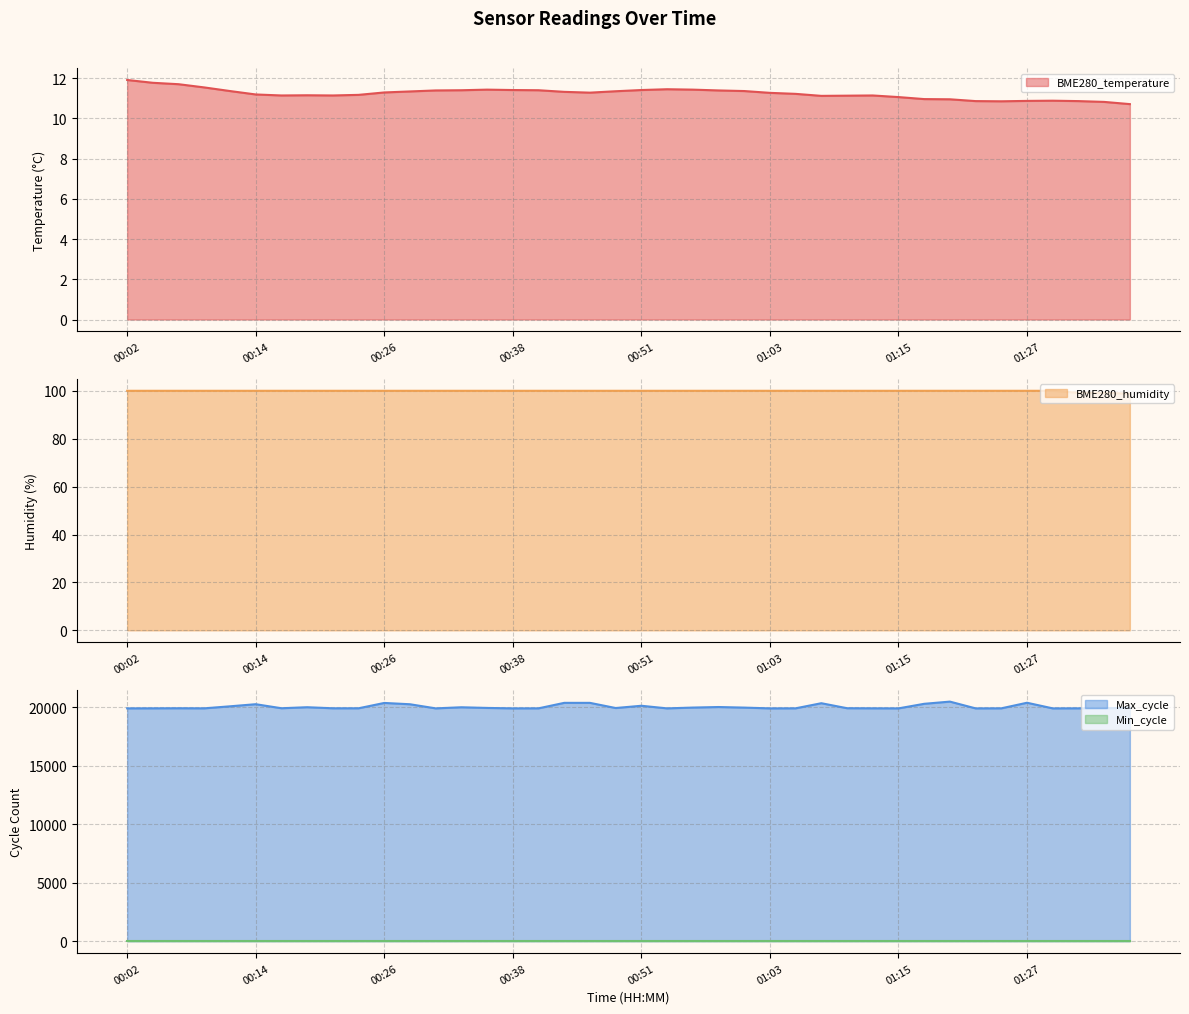

Does the chart have visible grid lines?

Yes